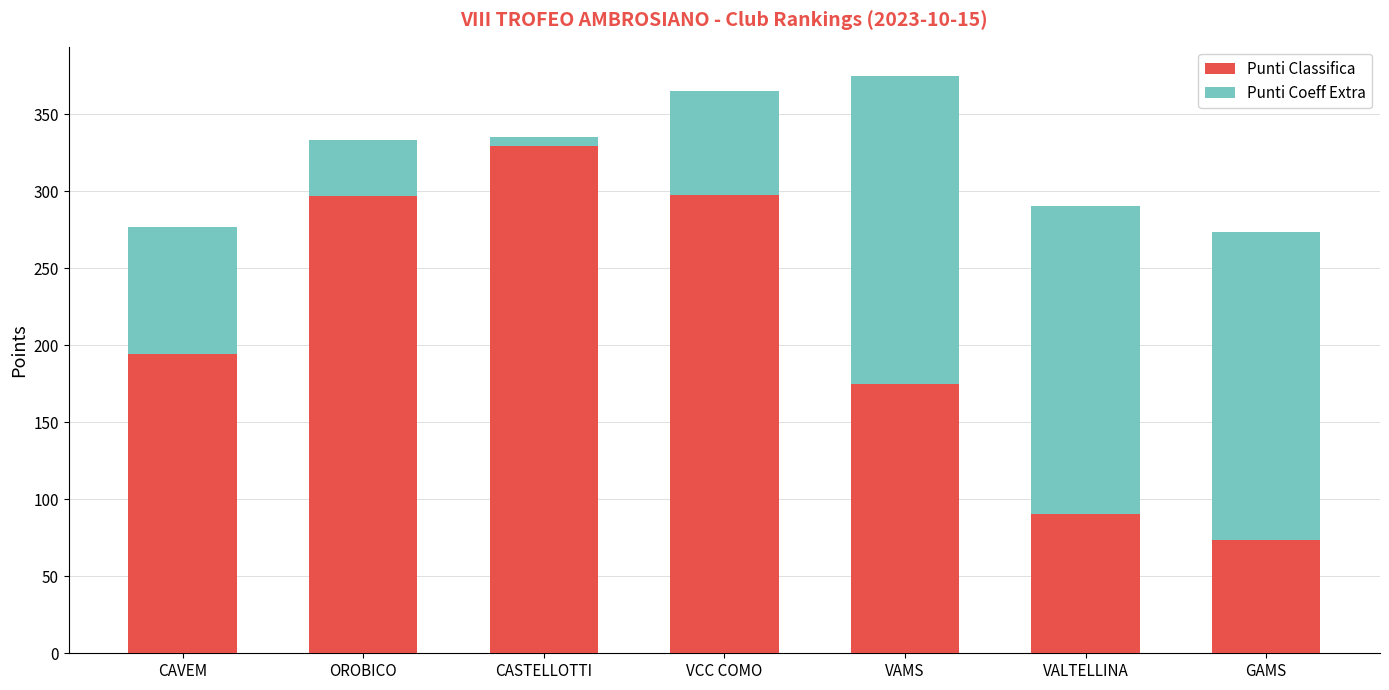

List the series in order of their peak value, highest first.

Punti Classifica, Punti Coeff Extra